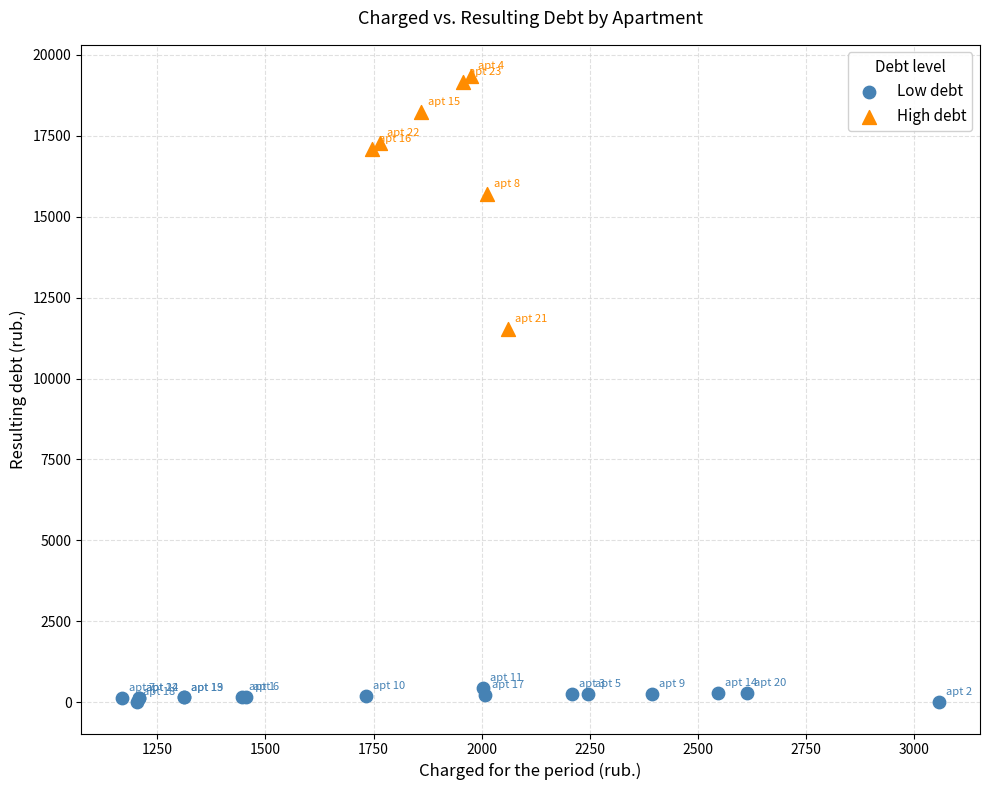

What are all the series names shown in the legend?

Low debt, High debt